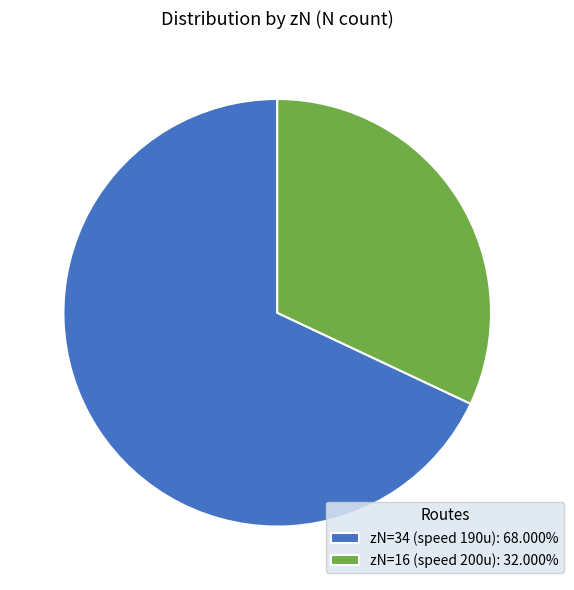

Combined, do zN=16 (speed 200u): 32.000% and zN=34 (speed 190u): 68.000% account for over 50%?

Yes